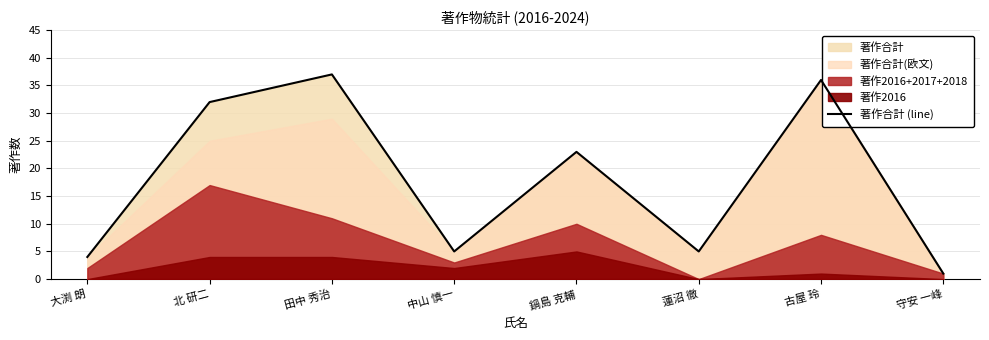

How many lines are shown in the chart?

1